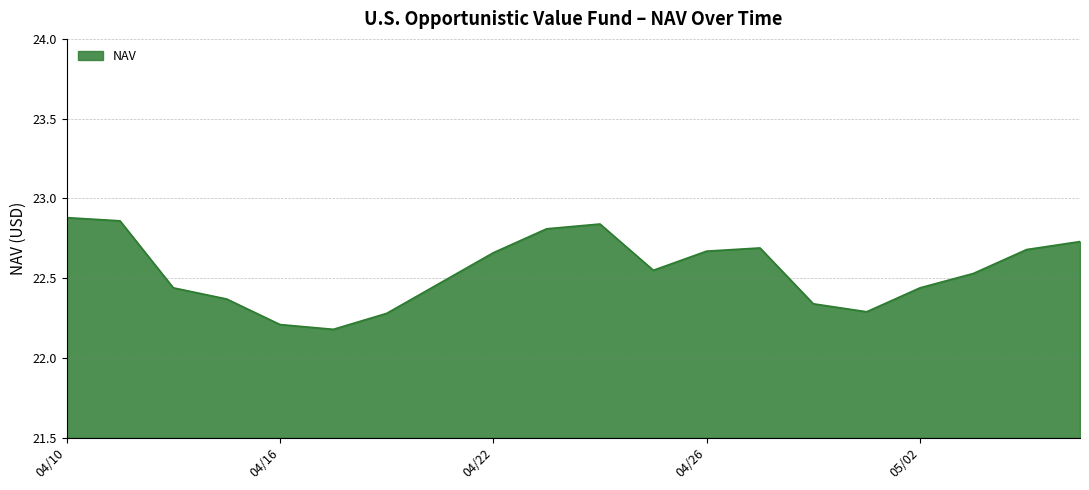

True or false: the data has more than 0 interior local peaks.

True